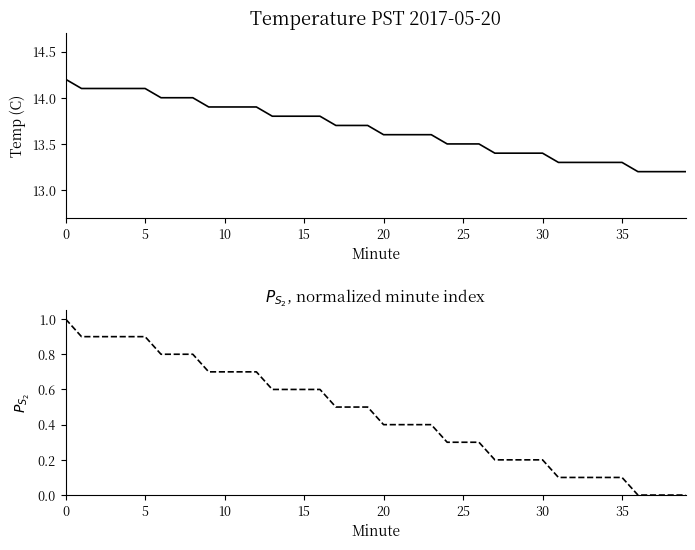

Count the number of categories in the chart.

40